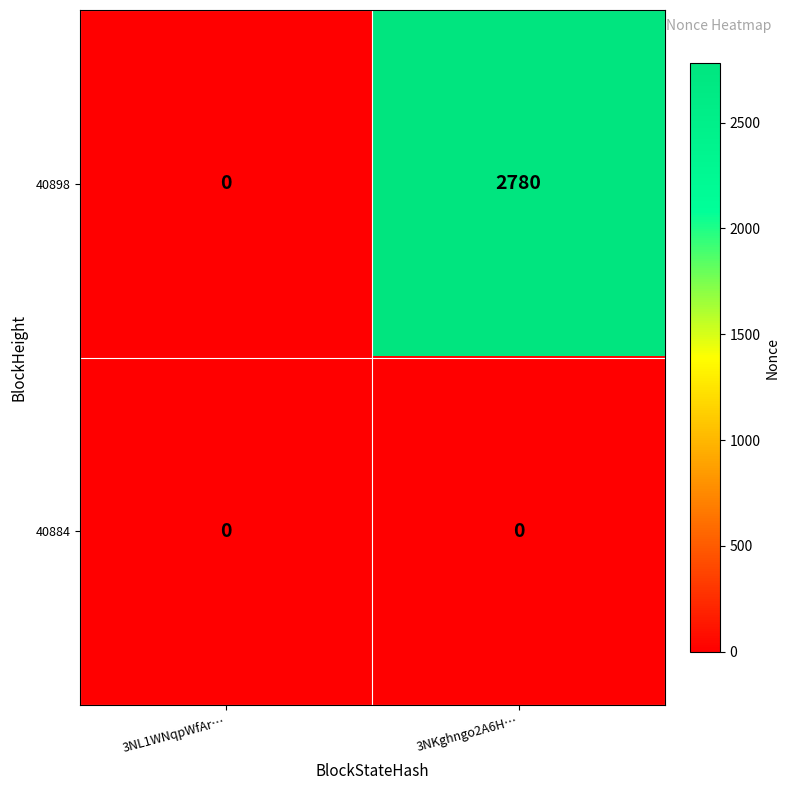

Count the number of categories in the chart.

2